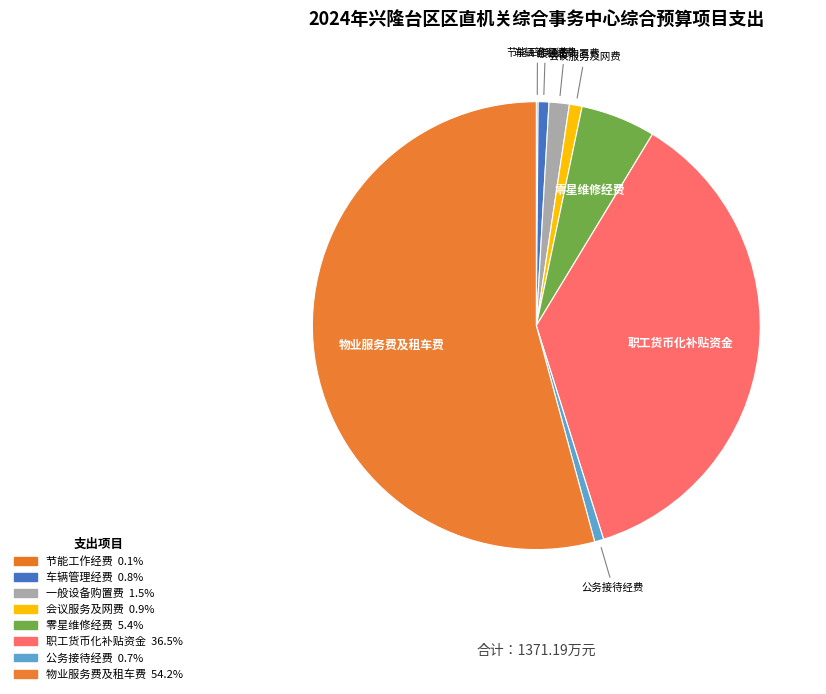

Is 会议服务及网费 the majority of the pie?

No